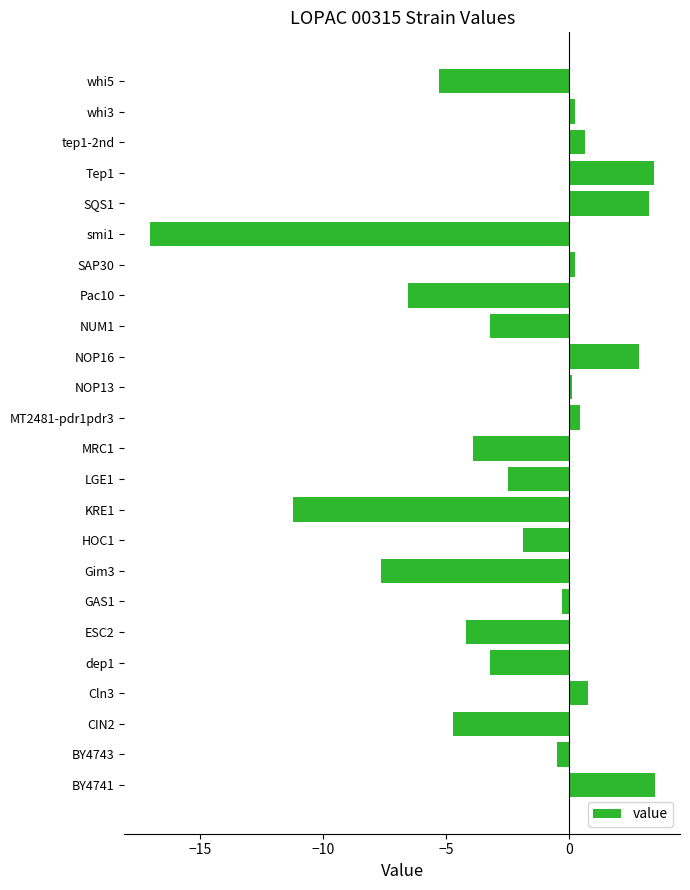

True or false: the data shows -3.2 at dep1.

True